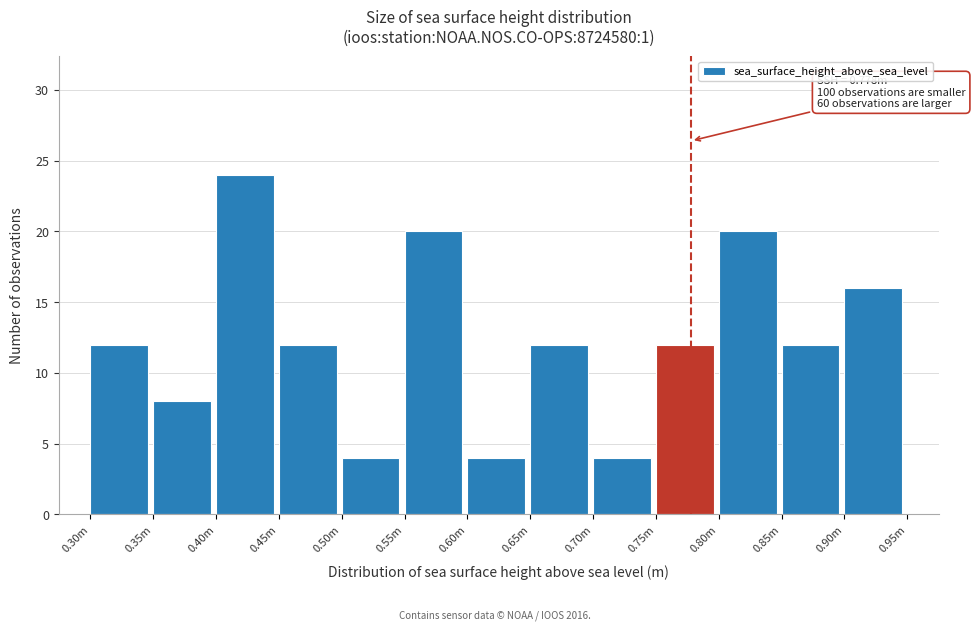

Reading left to right, transcribe all the data shown in this chart.

0.30m=12	0.35m=8	0.40m=24	0.45m=12	0.50m=4	0.55m=20	0.60m=4	0.65m=12	0.70m=4	0.75m=12	0.80m=20	0.85m=12	0.90m=16